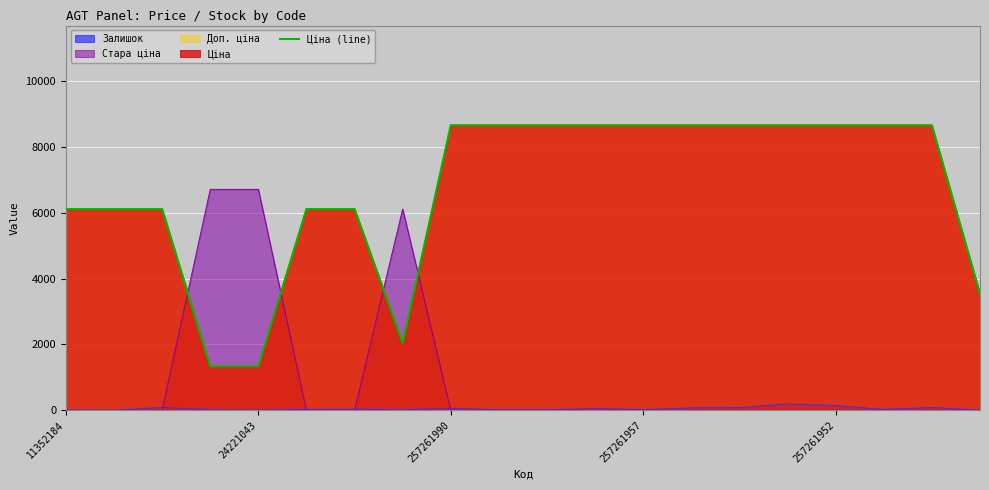

What is the average value?

6701.1